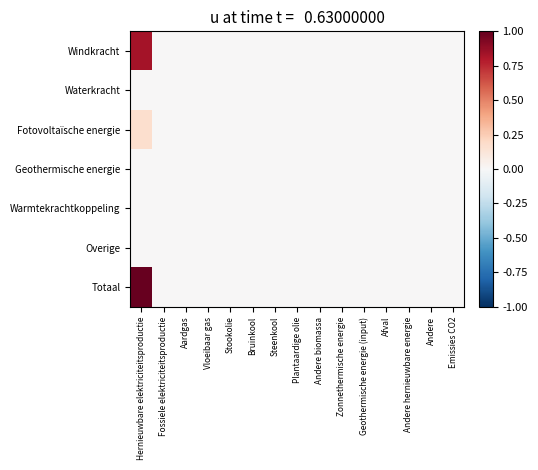

Between Vloeibaar gas and Emissies CO2, which series saw the biggest shift?

Windkracht